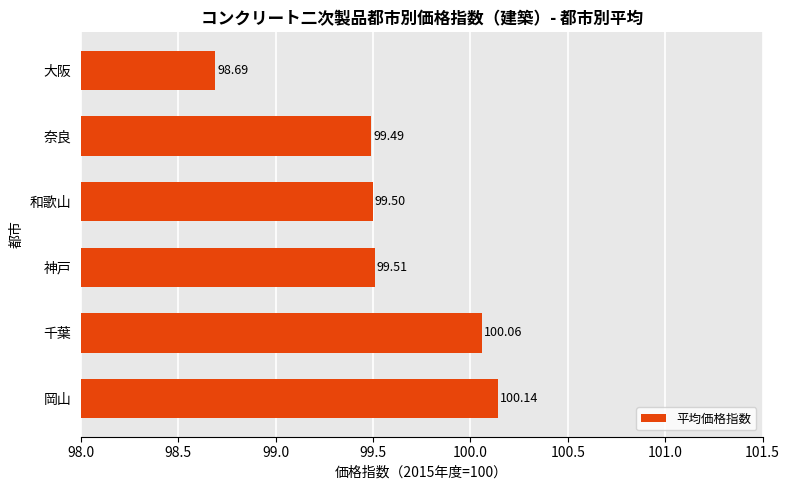

At which label is the value closest to 99?

大阪